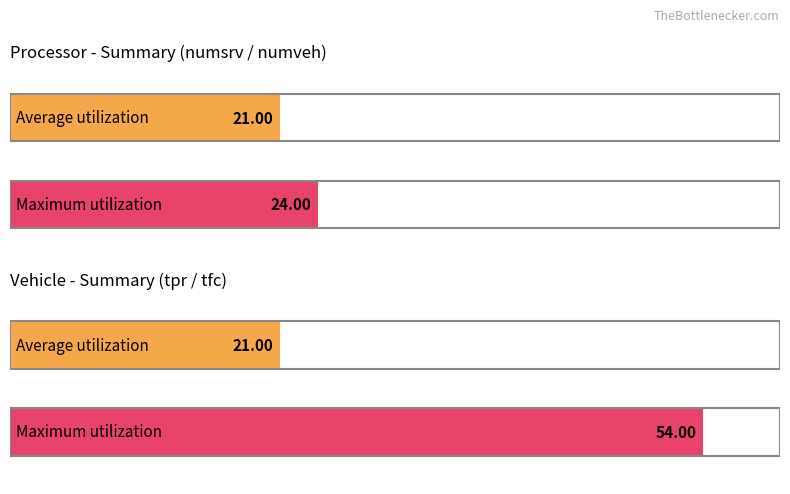

How many groups of bars are there?

2